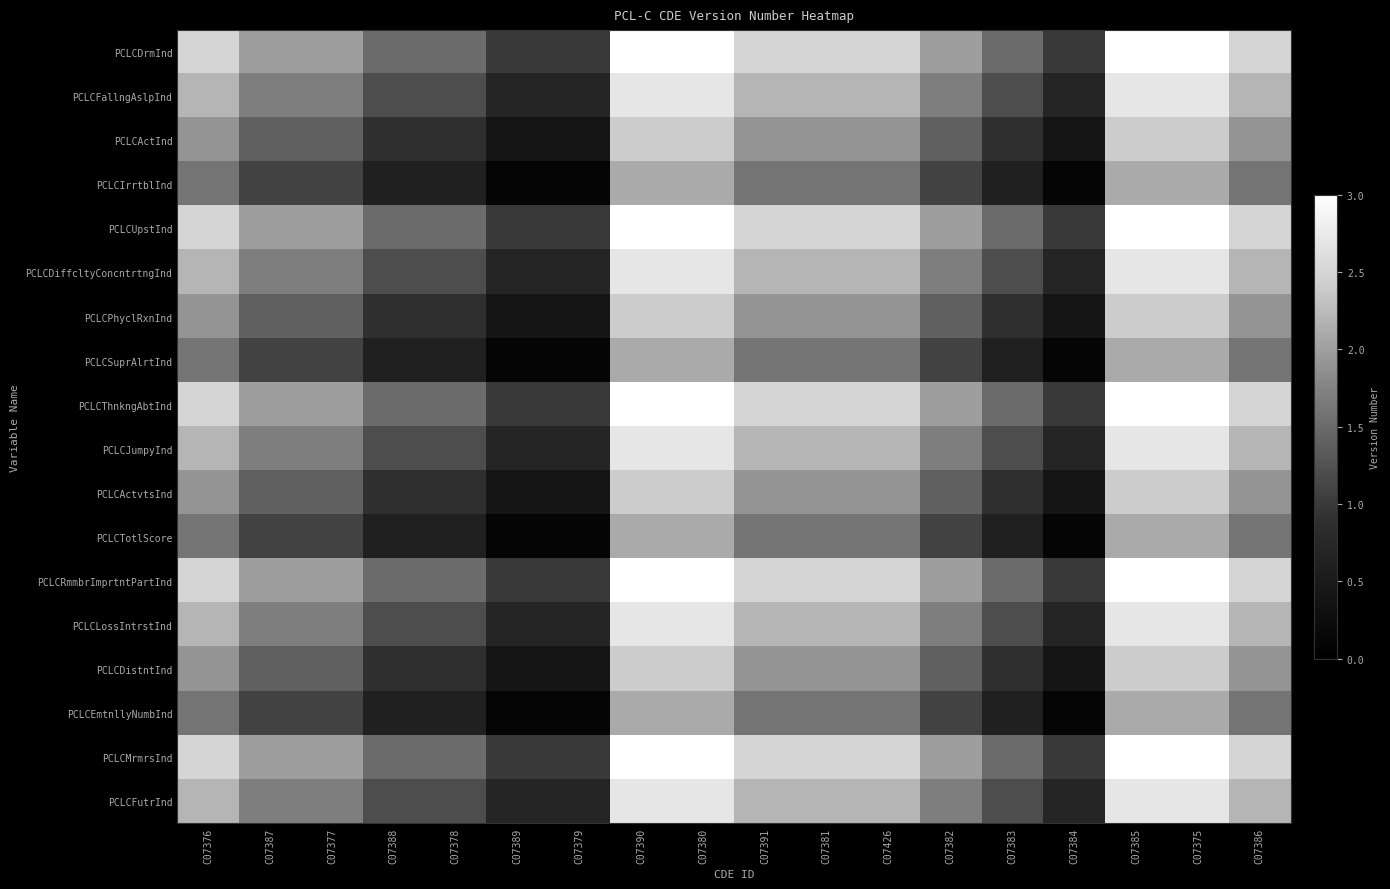

At which category is the sum across all series the highest?

C07390